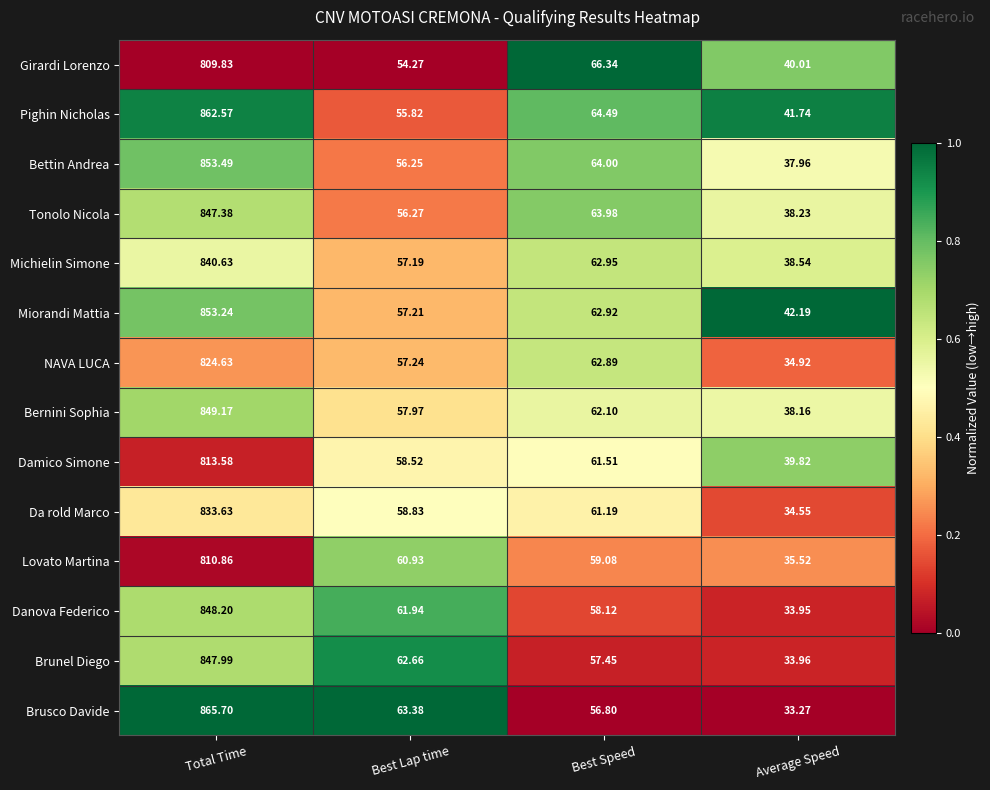

Between Best Lap time and Best Speed, which series saw the biggest shift?

Girardi Lorenzo